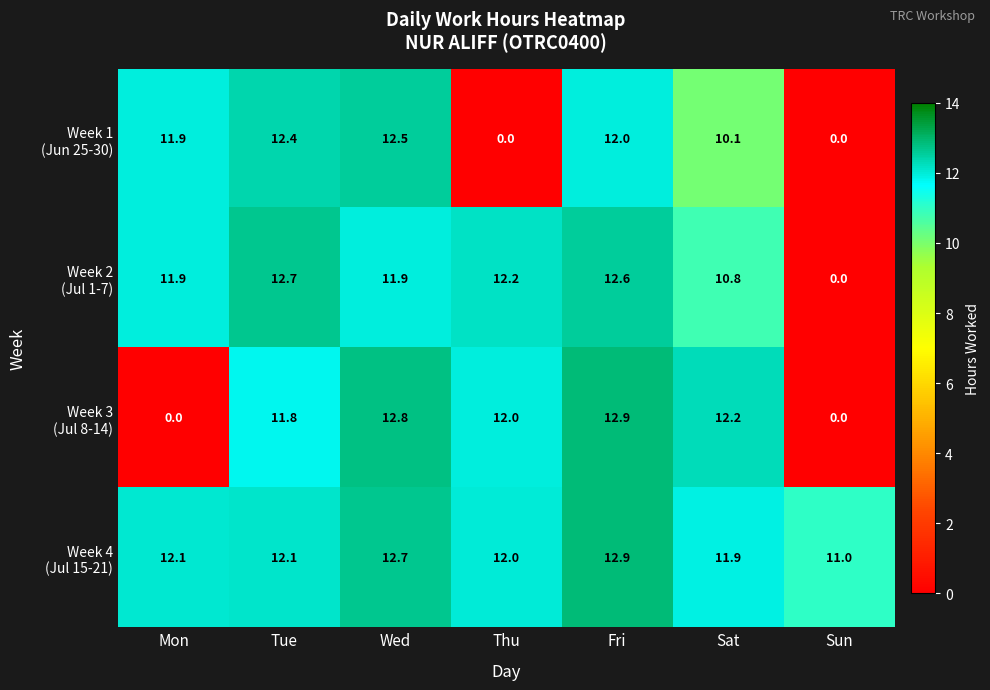

At which category does the chart reach its peak across all series?

Fri